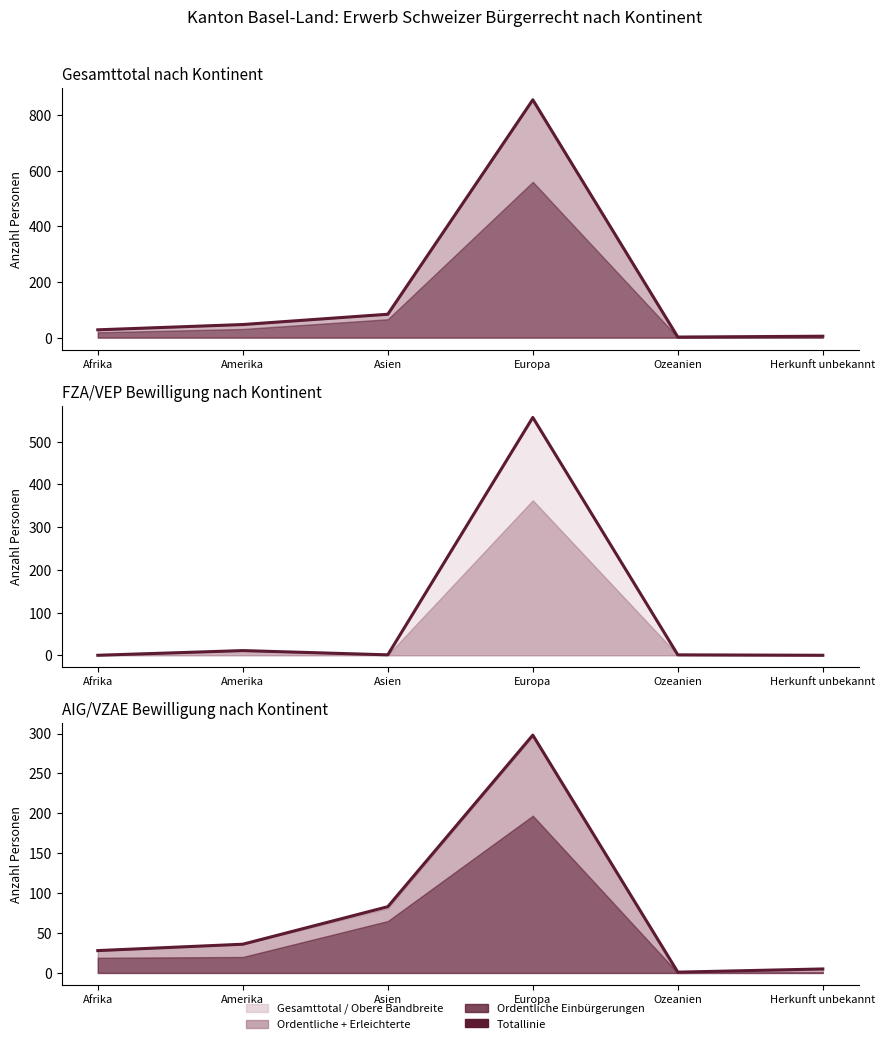

What is the label of the 3rd point from the left?

Asien